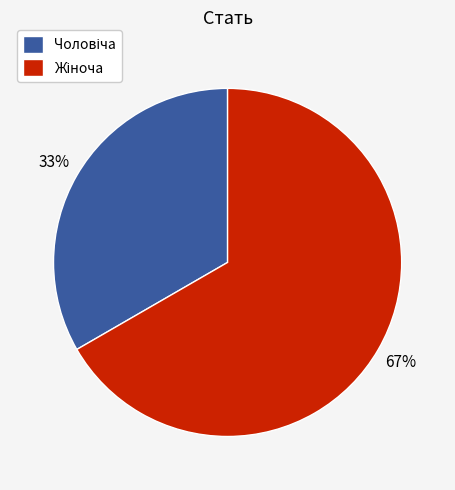

Does any single category account for the majority?

Yes